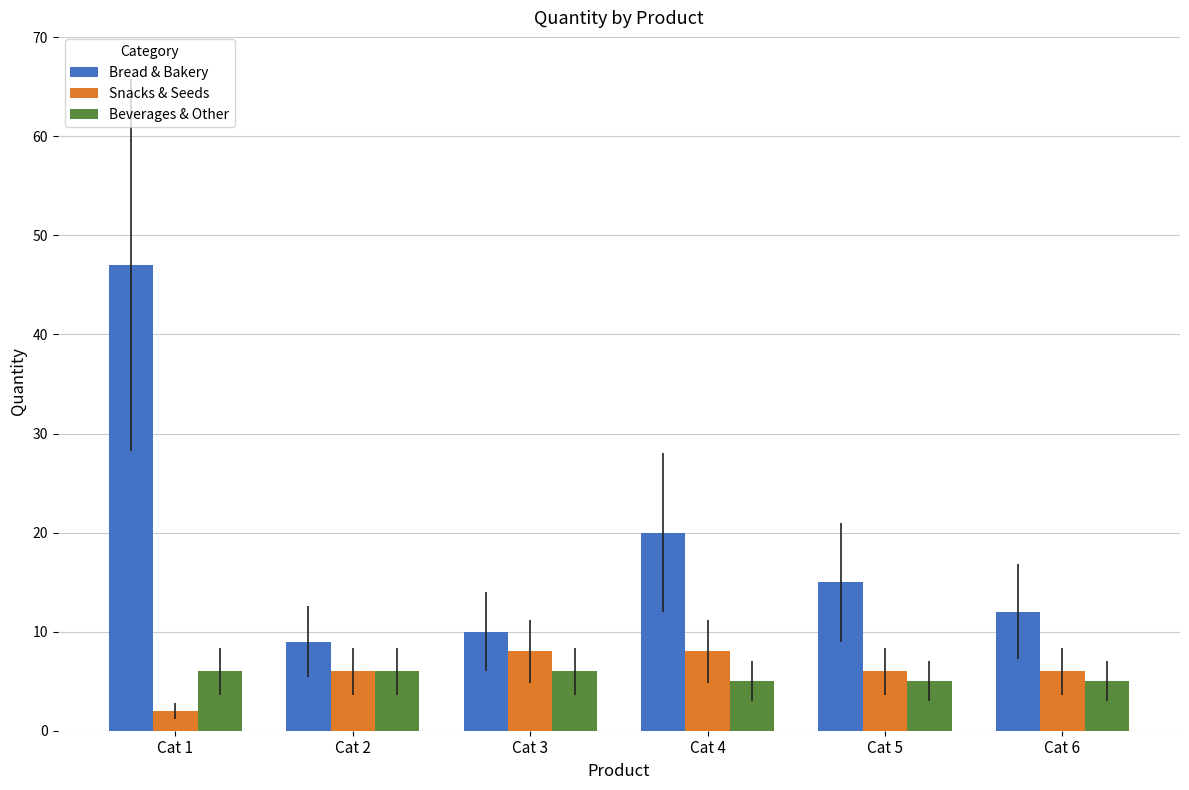

Read the Beverages & Other value at Cat 3.

6